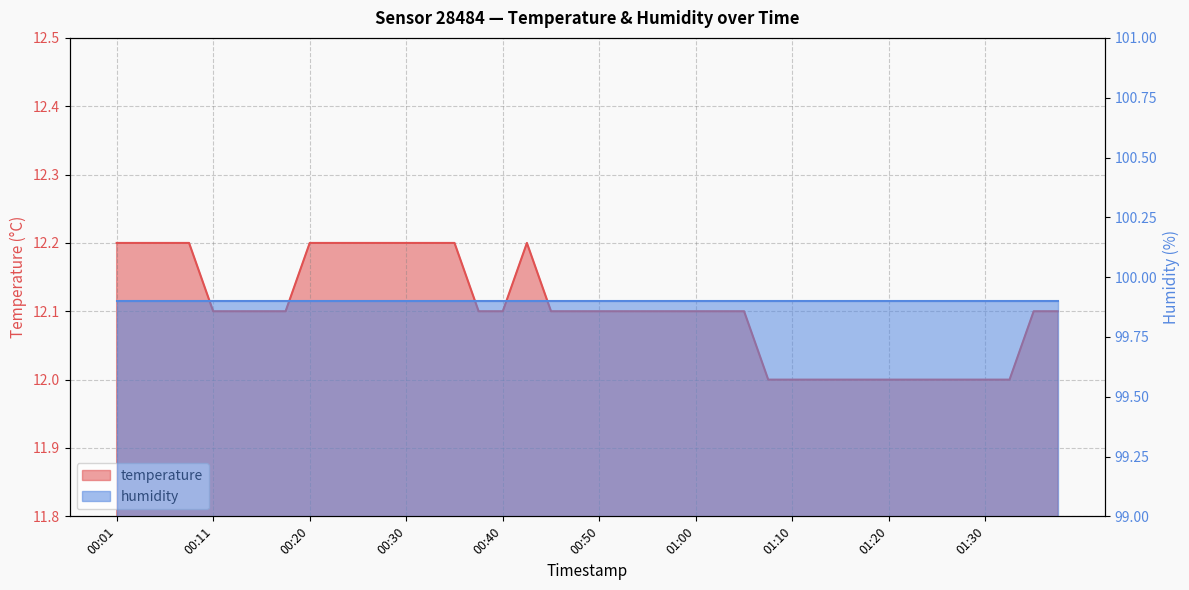

The value at 00:42 is 7.2. True or false?

False